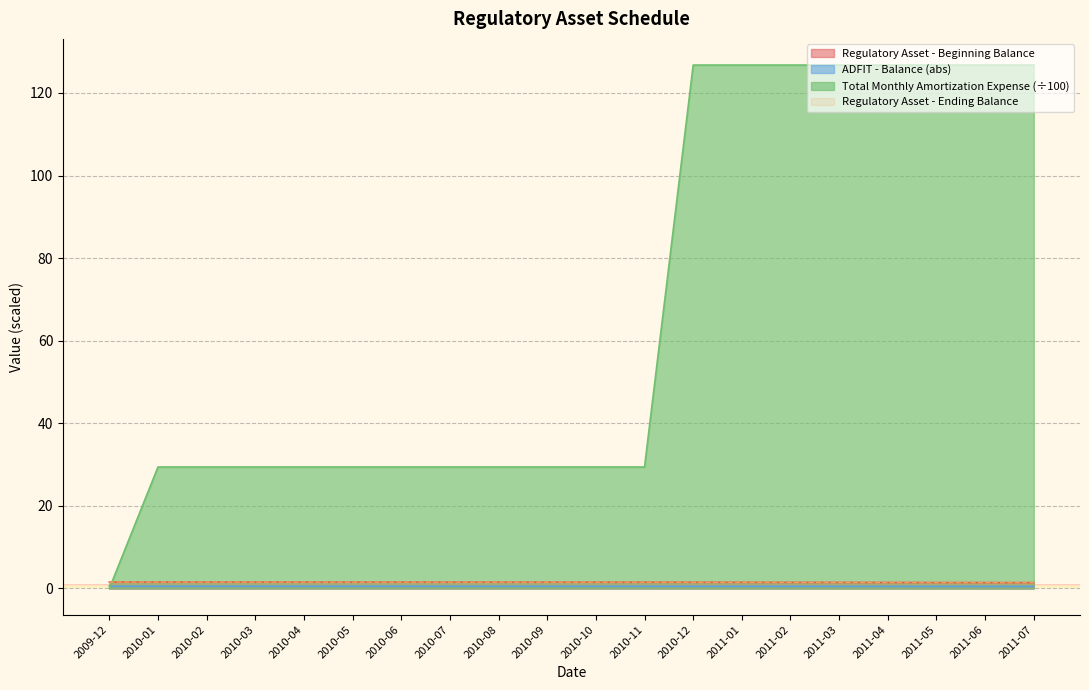

True or false: ADFIT - Balance and Regulatory Asset - Beginning Balance intersect in this chart.

False